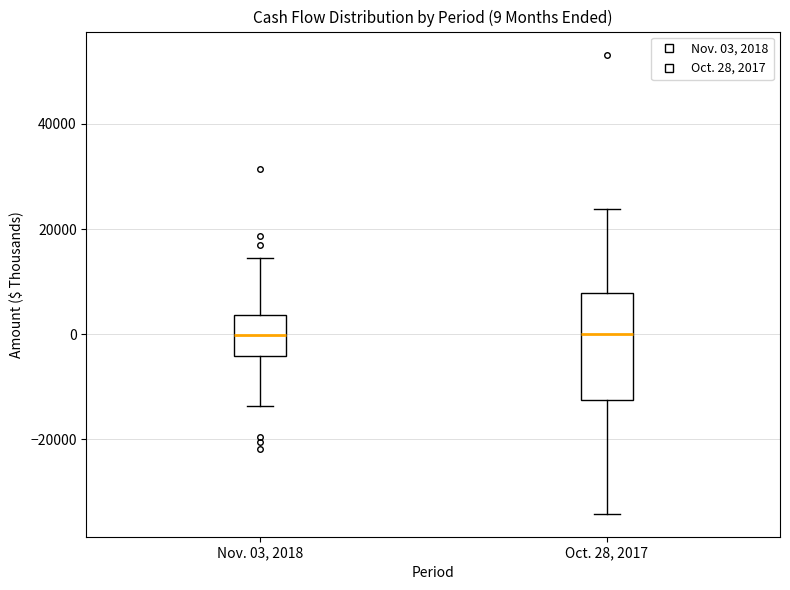

Comparing the boxes themselves (not the whiskers), which one is the tallest?

Oct. 28, 2017